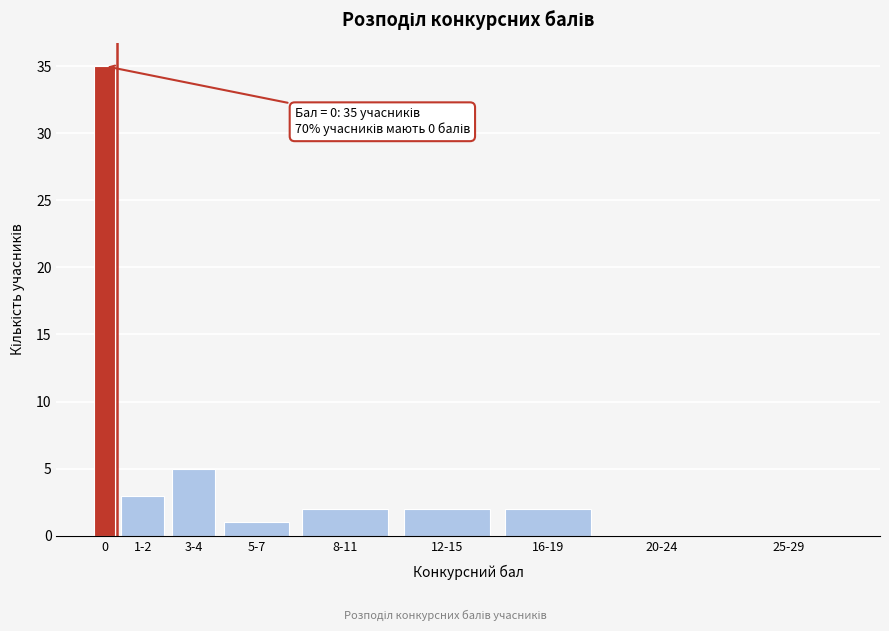

Reading right to left, transcribe all the data shown in this chart.

25-29=0	20-24=0	16-19=2	12-15=2	8-11=2	5-7=1	3-4=5	1-2=3	0=35